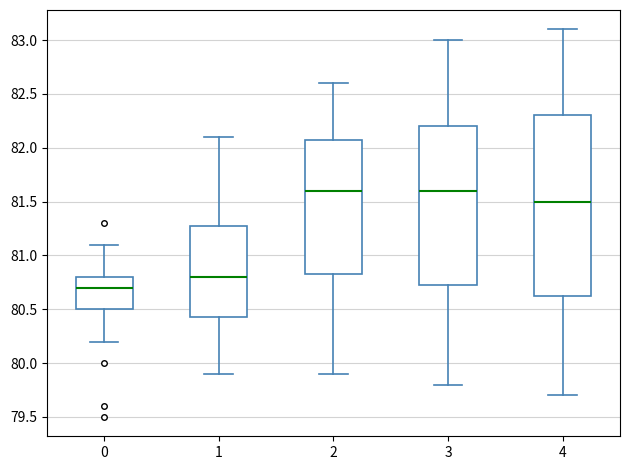

Reading left to right, read every box against the y-axis: the position of its median line, the range the box covers, and the ends of its whiskers. The values are not printed on the chart, so give them approximately, as read against the axis.

0: median 80.70, box 80.50 to 80.80, whiskers 80.20 to 81.10
1: median 80.80, box 80.45 to 81.30, whiskers 79.90 to 82.10
2: median 81.60, box 80.85 to 82.10, whiskers 79.90 to 82.60
3: median 81.60, box 80.75 to 82.20, whiskers 79.80 to 83.00
4: median 81.50, box 80.65 to 82.30, whiskers 79.70 to 83.10